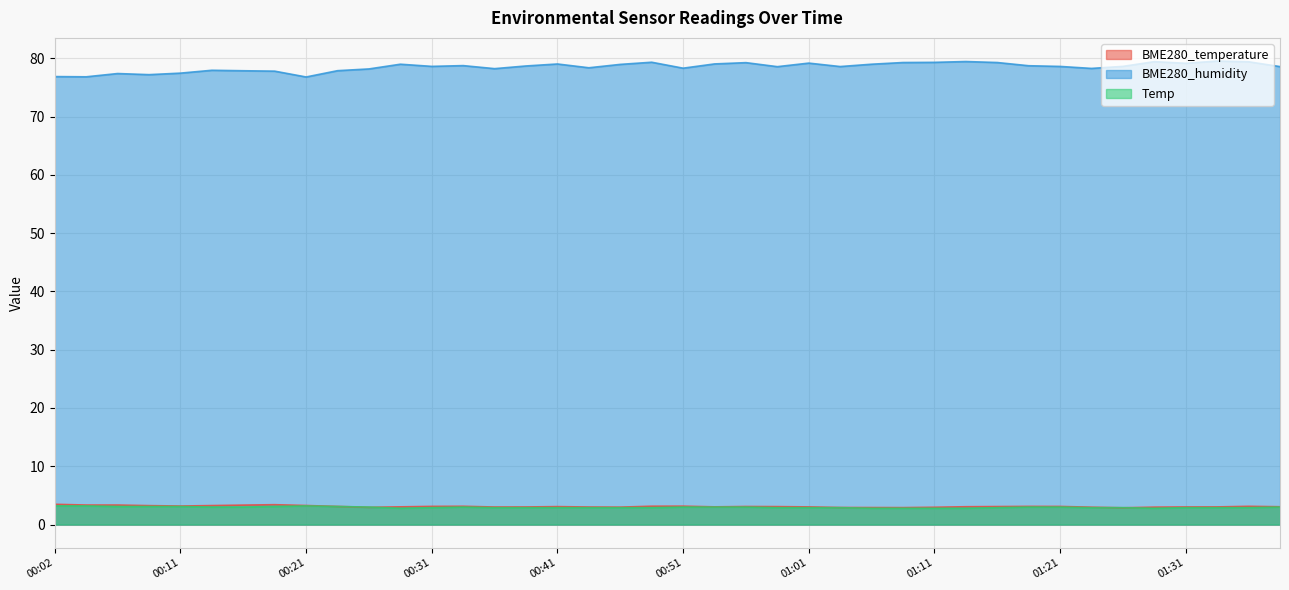

How many lines are shown in the chart?

3